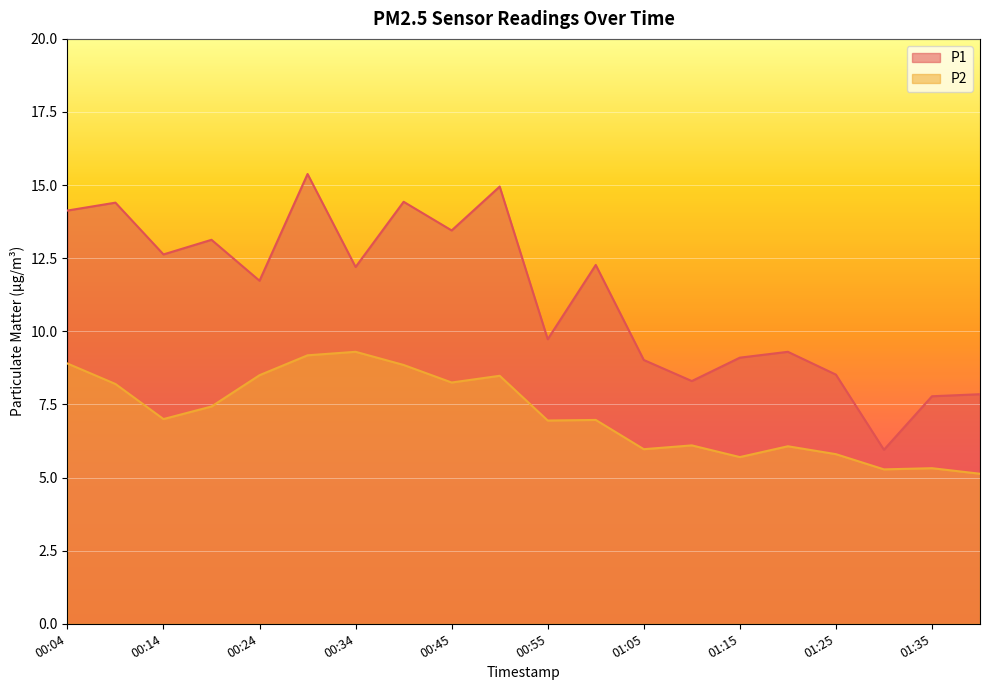

At which label is P2 closest to 7?

00:14